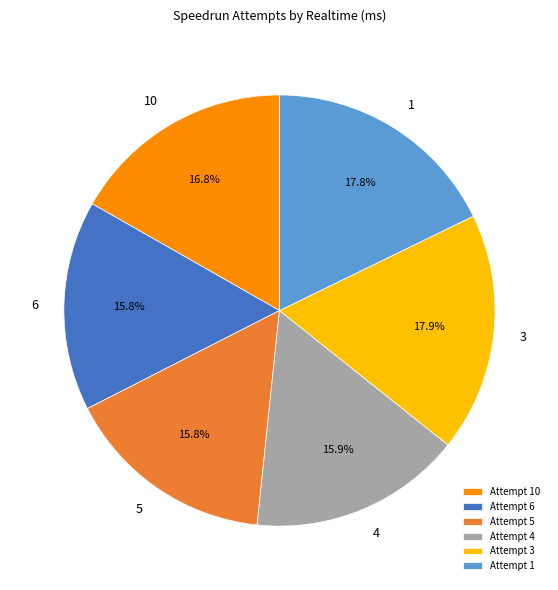

Which has a higher value, Attempt 3 or Attempt 10?

Attempt 3